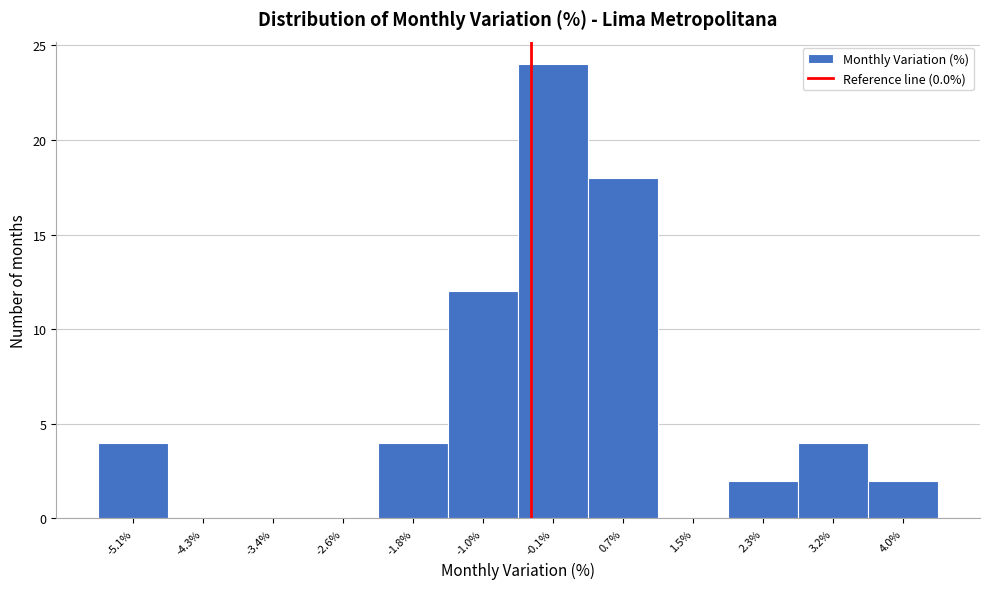

Reading left to right, what are all the values shown in this chart?

-5.1%=4	-4.3%=0	-3.4%=0	-2.6%=0	-1.8%=4	-1.0%=12	-0.1%=24	0.7%=18	1.5%=0	2.3%=2	3.2%=4	4.0%=2